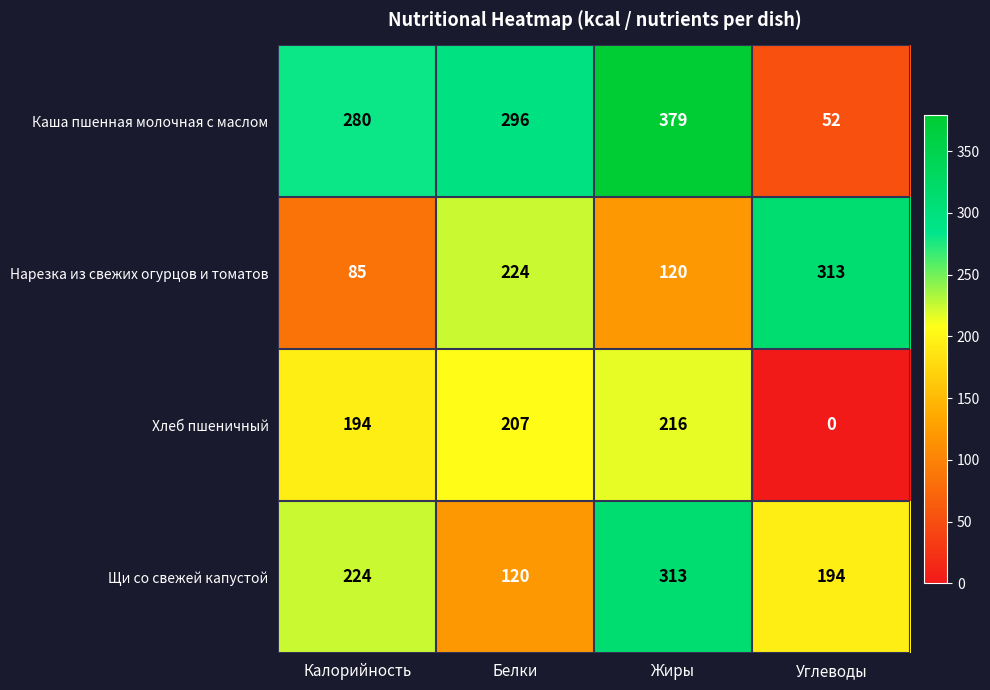

Read the Каша пшенная молочная с маслом value at Калорийность, to the nearest 10.

280